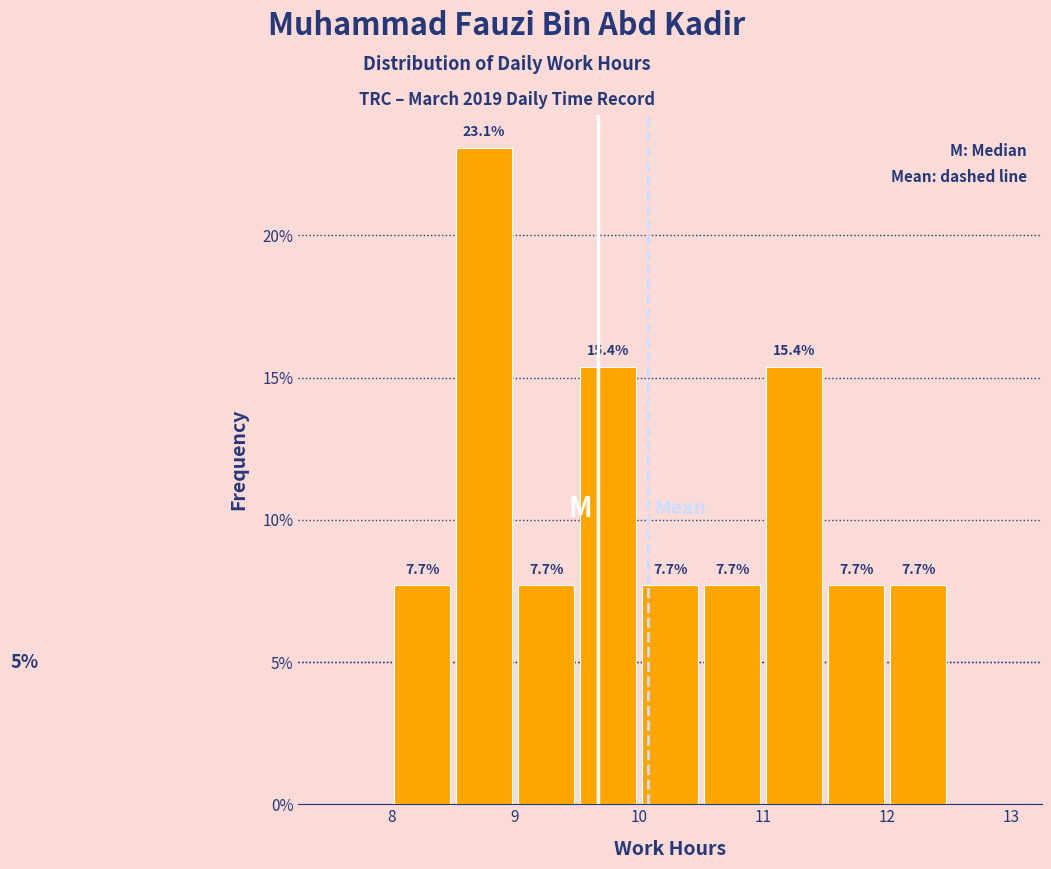

Over which range of the x-axis is the bar tallest?

8.5 to 9.0